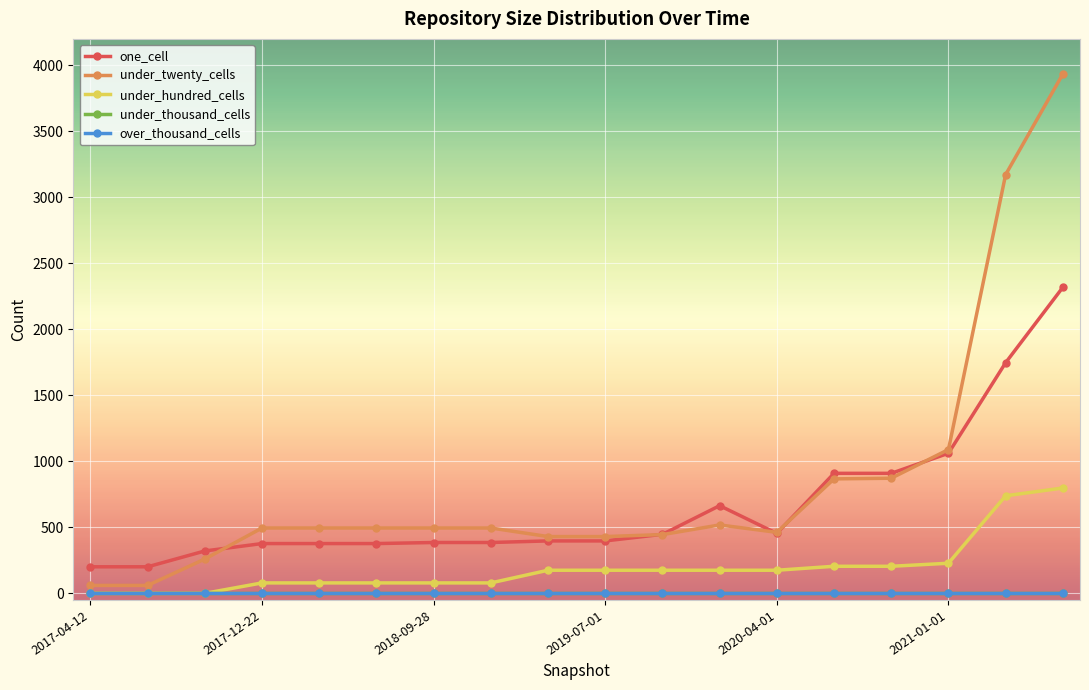

True or false: over_thousand_cells and under_thousand_cells cross at least once.

False